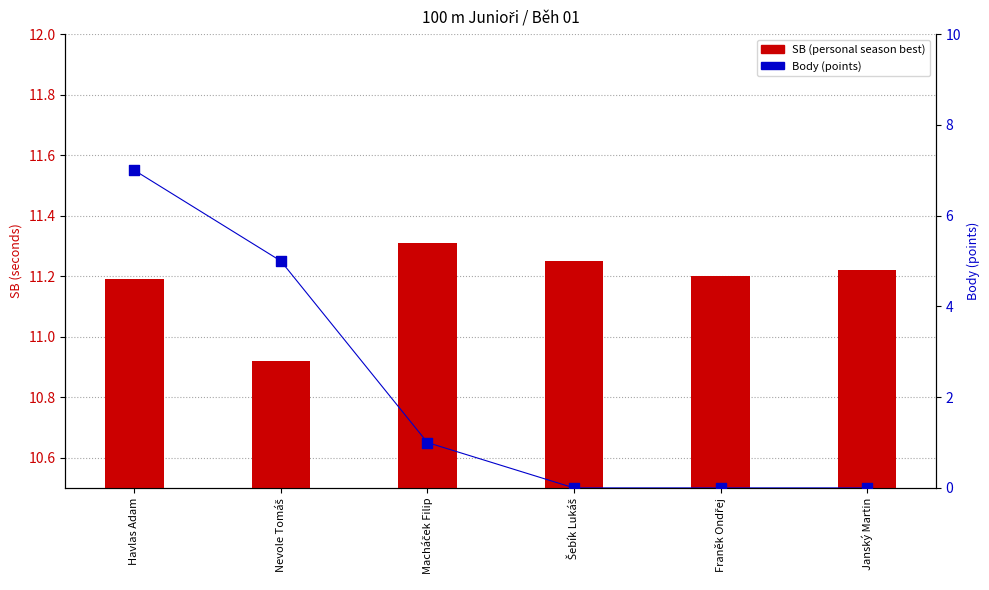

At which category is the sum across all series the highest?

Havlas Adam